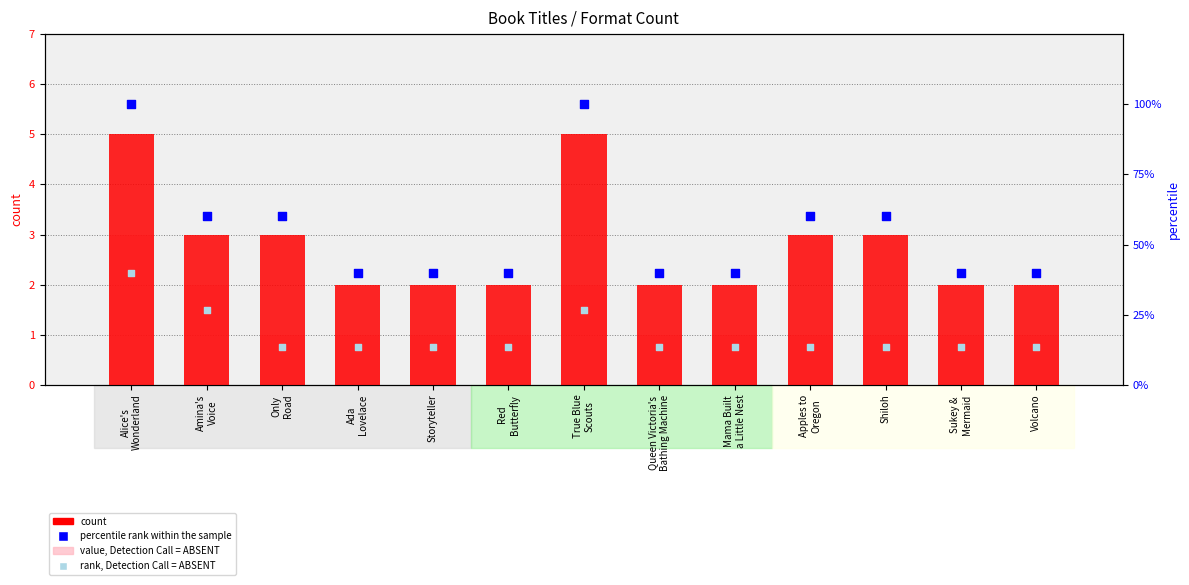

At how many categories does at least one series exceed 69?

2